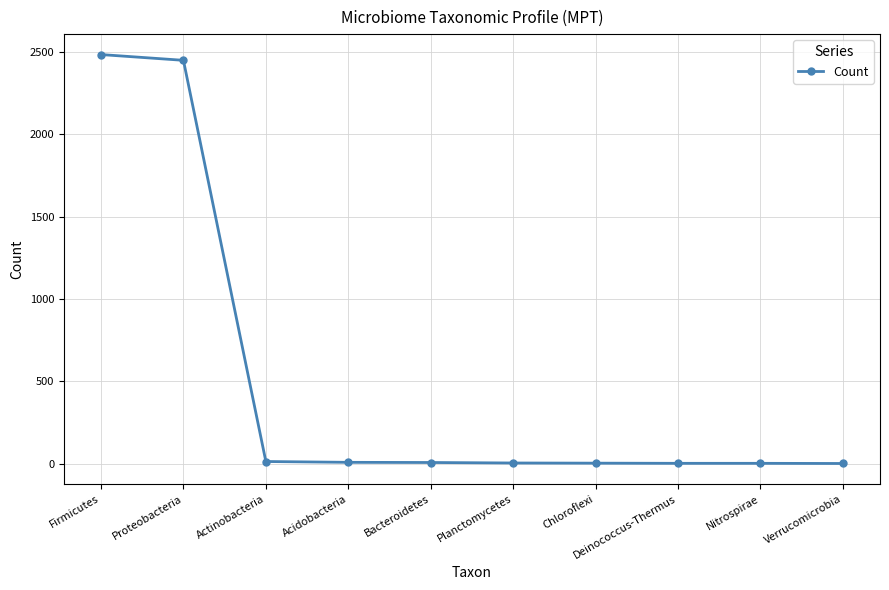

Does the chart have visible grid lines?

Yes